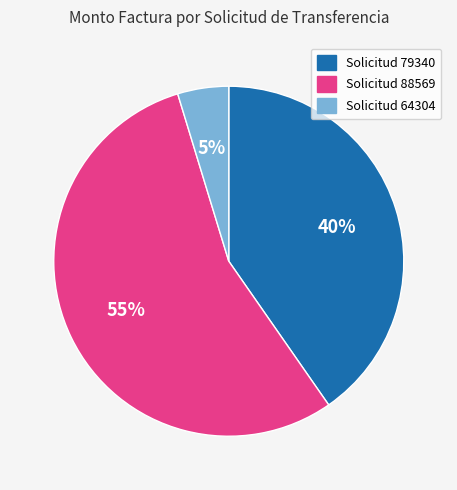

To the nearest percent, what is the average slice percentage?

33%